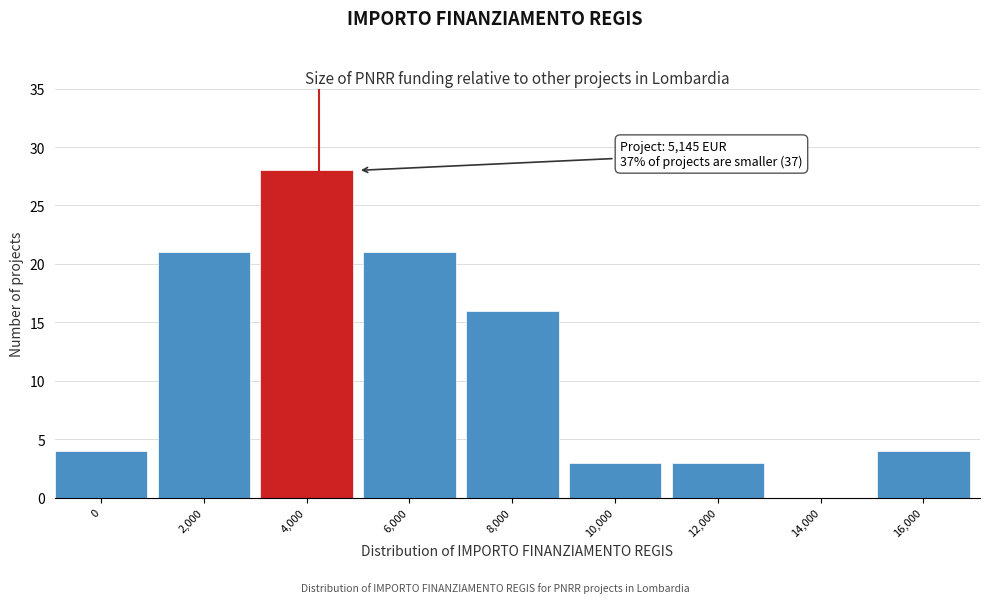

Reading right to left, transcribe all the data shown in this chart.

16,000=4	14,000=0	12,000=3	10,000=3	8,000=16	6,000=21	4,000=28	2,000=21	0=4